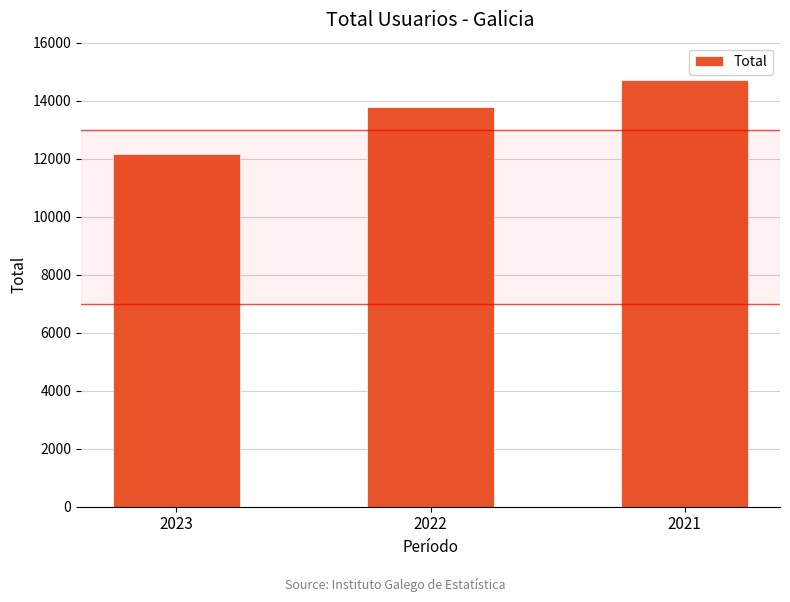

What is the value of the 1st bar from the left?

12177